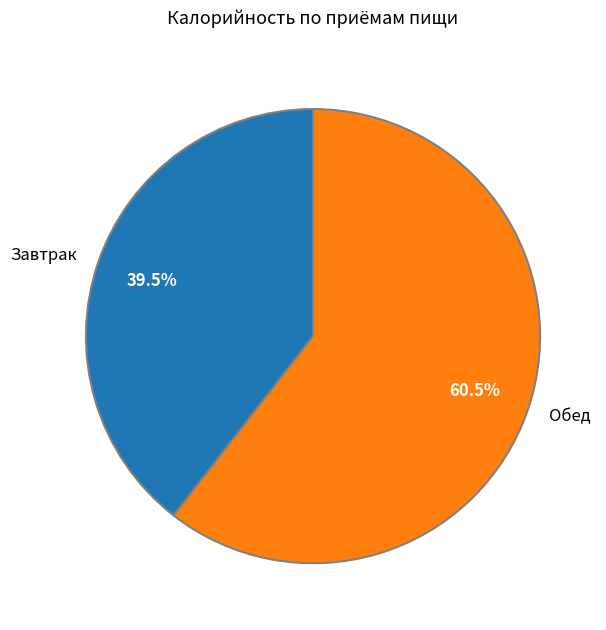

Rank the categories by value from lowest to highest.

Завтрак, Обед